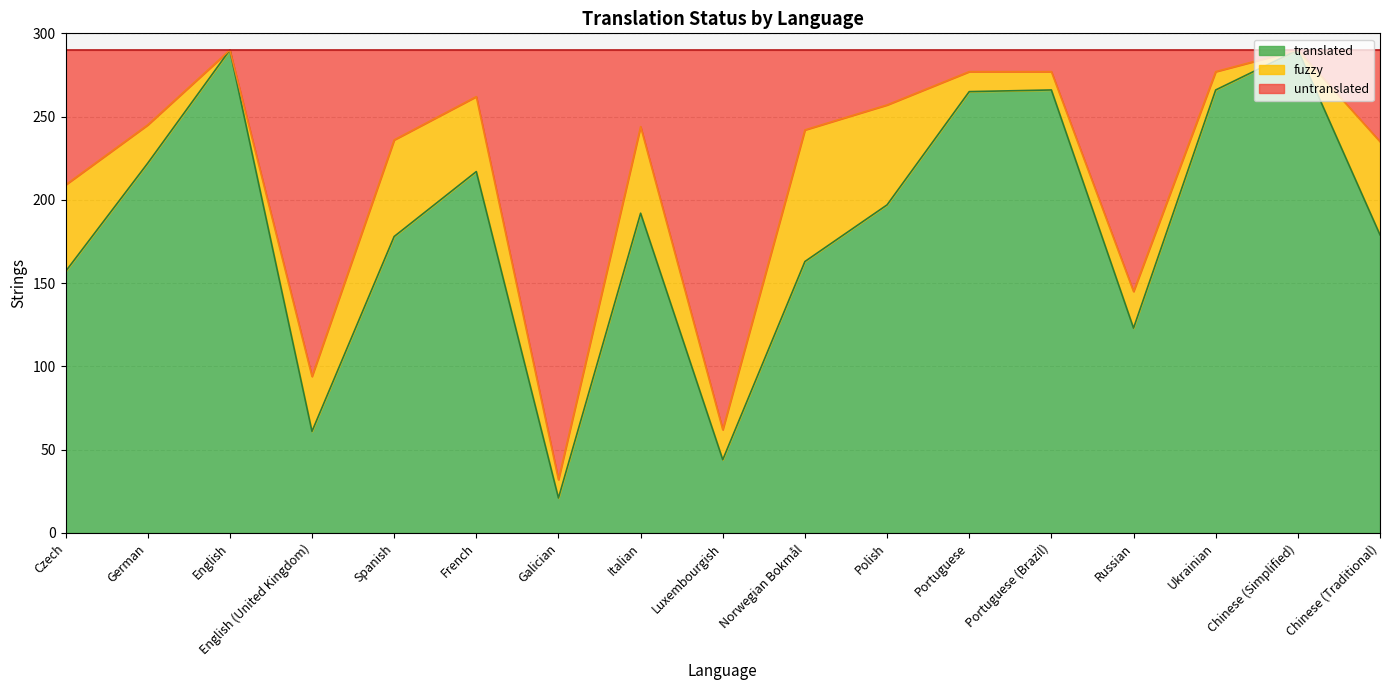

The chart shows a value of 16 at English (United Kingdom). True or false?

False